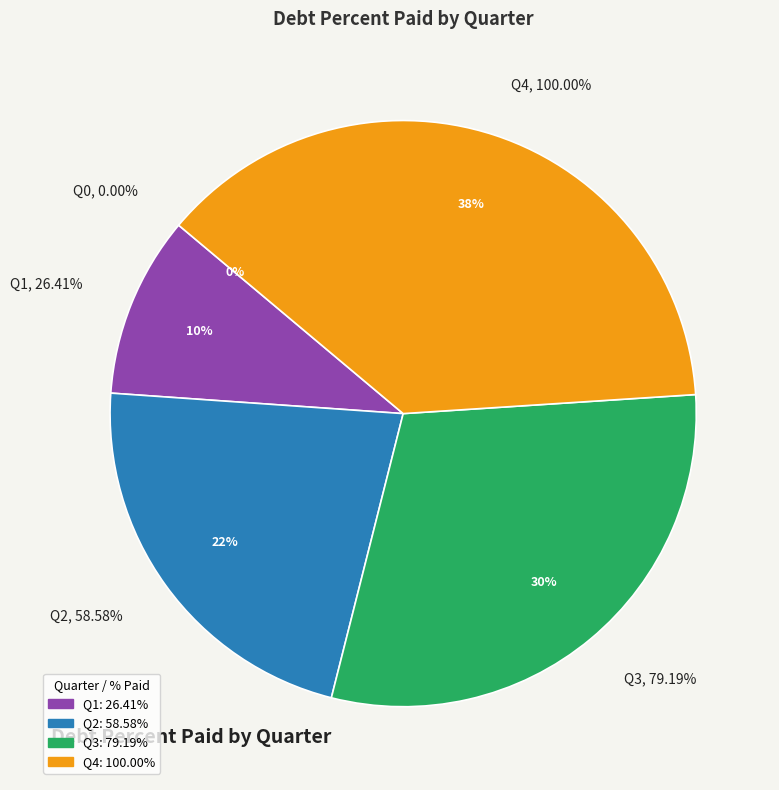

To the nearest percent, what is the difference between the Q4 and Q3 slice percentages?

8%